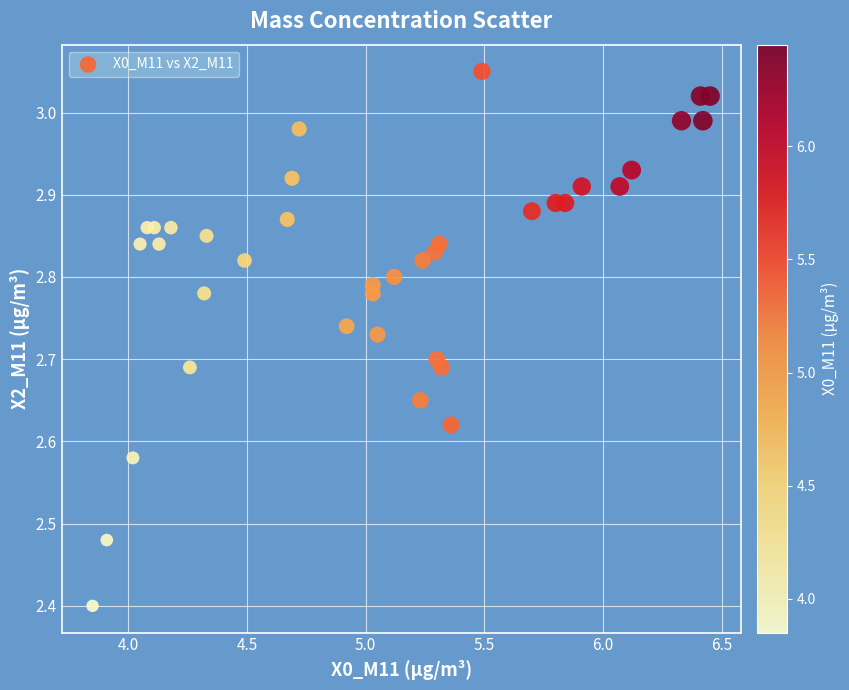

What Y value in the scatter plot is closest to 2?

2.4